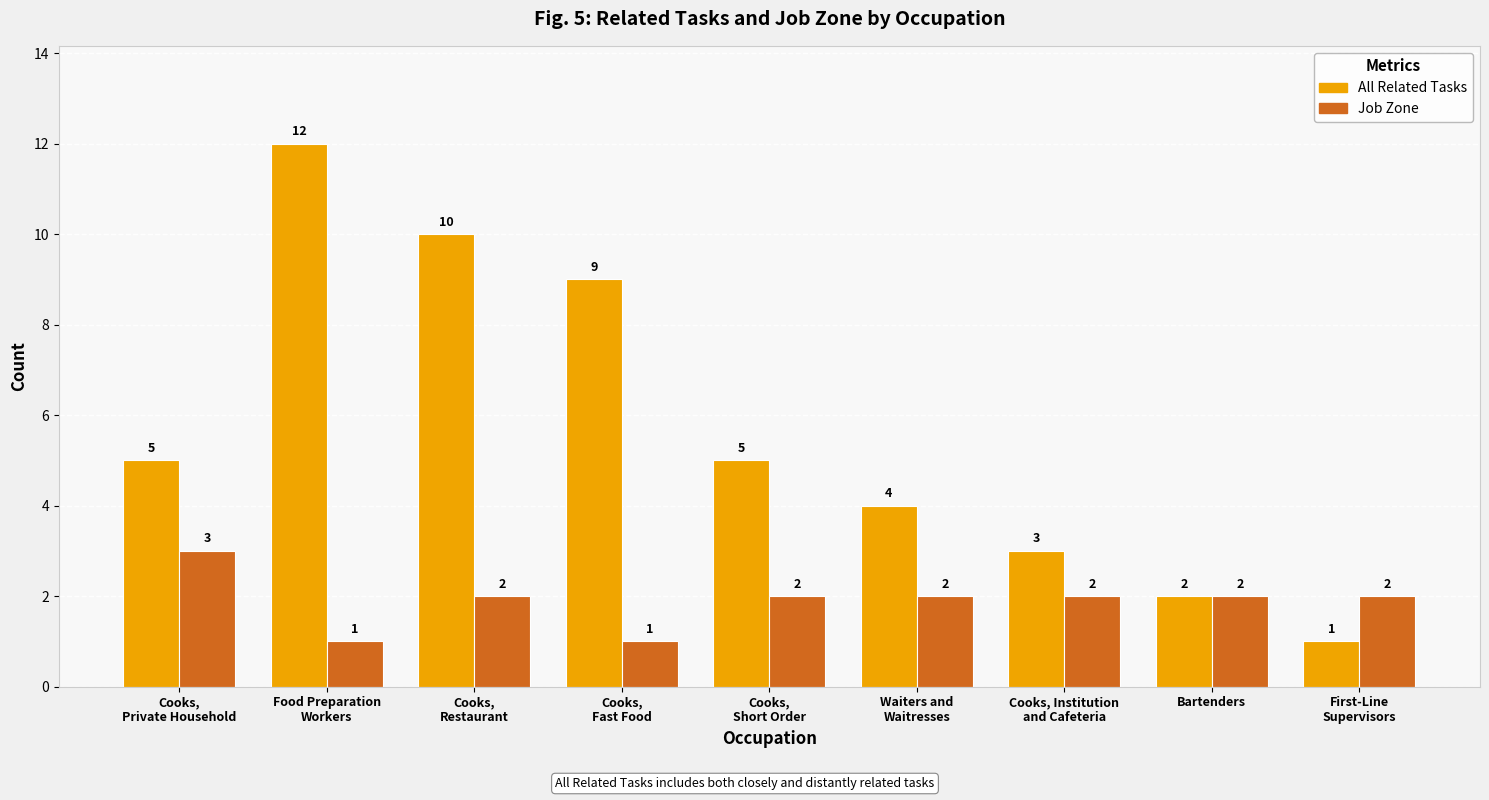

Reading left to right, transcribe all the data shown in this chart.

All Related Tasks: Cooks,
Private Household=5	Food Preparation
Workers=12	Cooks,
Restaurant=10	Cooks,
Fast Food=9	Cooks,
Short Order=5	Waiters and
Waitresses=4	Cooks, Institution
and Cafeteria=3	Bartenders=2	First-Line
Supervisors=1
Job Zone: Cooks,
Private Household=3	Food Preparation
Workers=1	Cooks,
Restaurant=2	Cooks,
Fast Food=1	Cooks,
Short Order=2	Waiters and
Waitresses=2	Cooks, Institution
and Cafeteria=2	Bartenders=2	First-Line
Supervisors=2